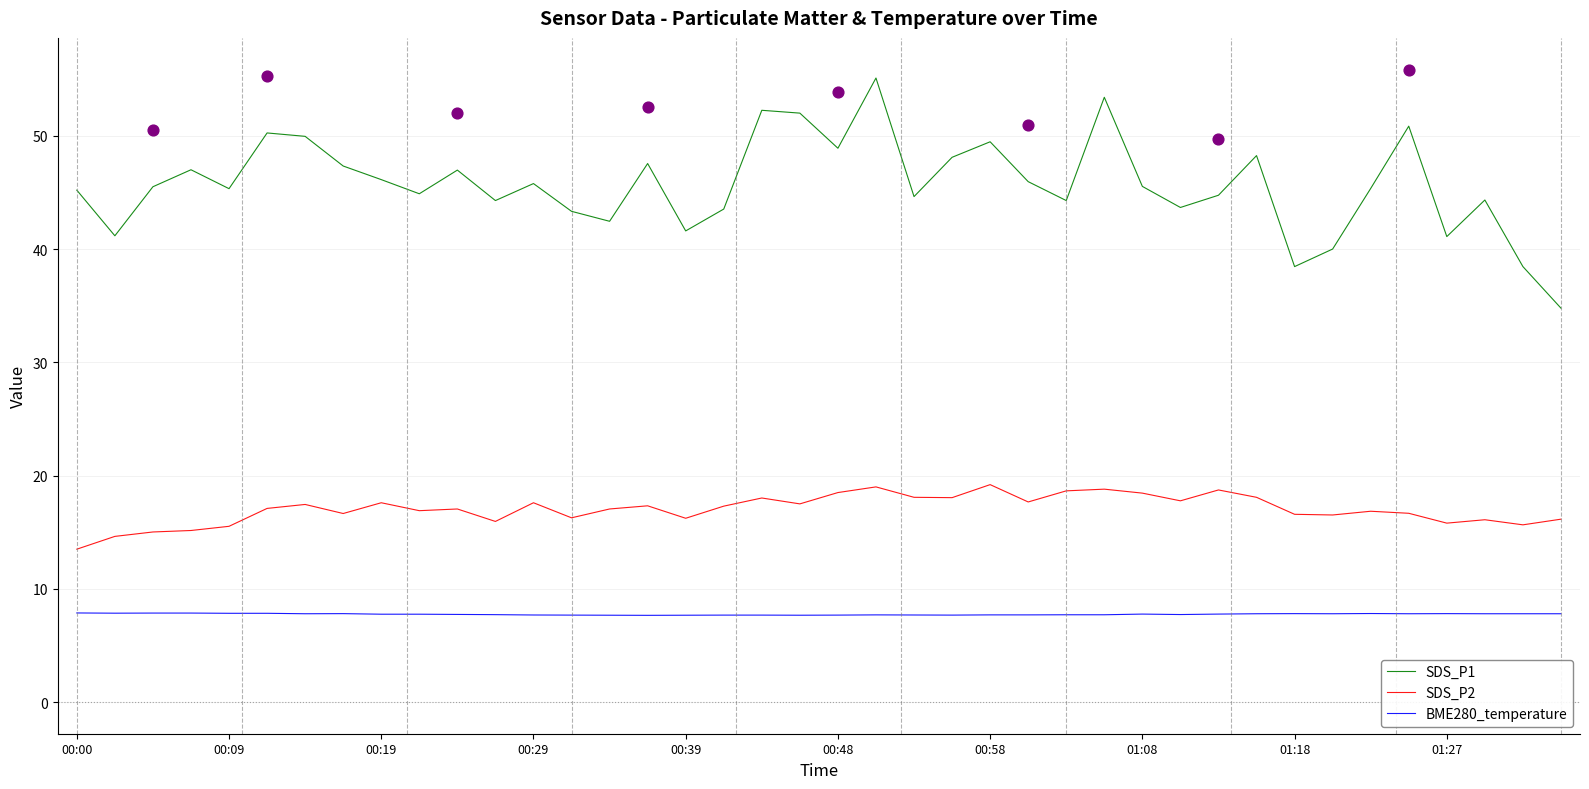

What are all the series names shown in the legend?

SDS_P1, SDS_P2, BME280_temperature